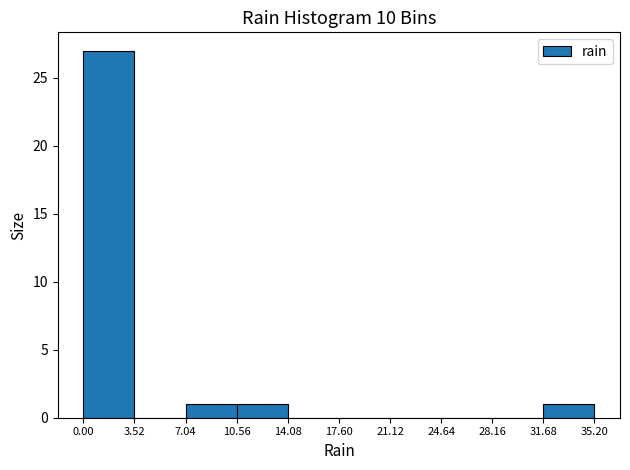

What is the height of the bar covering 10.56 to 14.08 on the x-axis? The values are not printed on the chart, so give them approximately, as read against the axis.

1